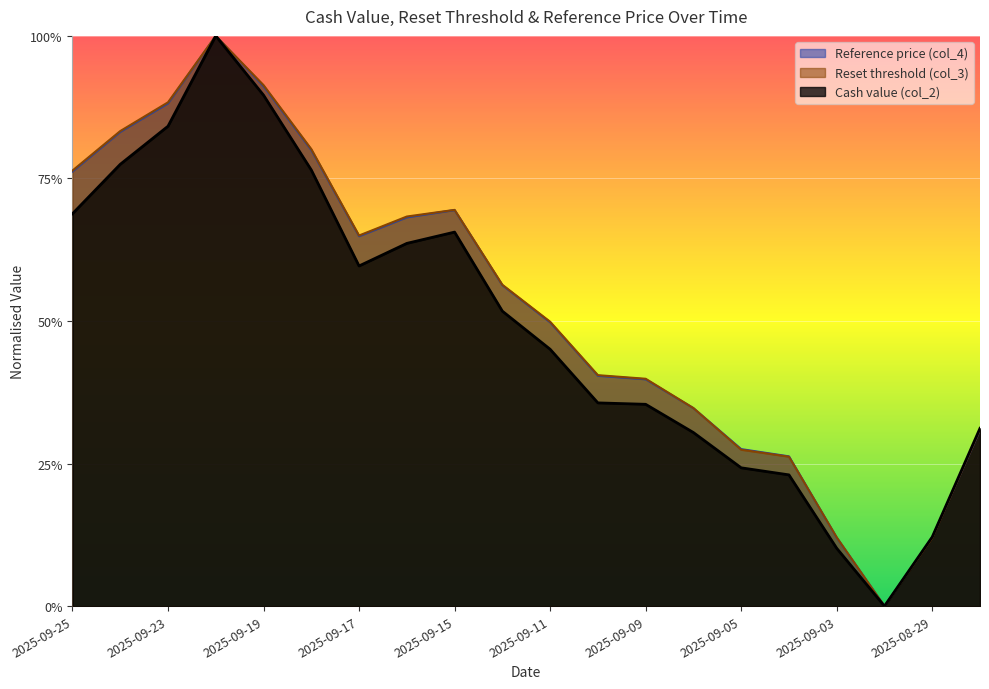

What are all the series names shown in the legend?

Reference price (col_4), Reset threshold (col_3), Cash value (col_2)